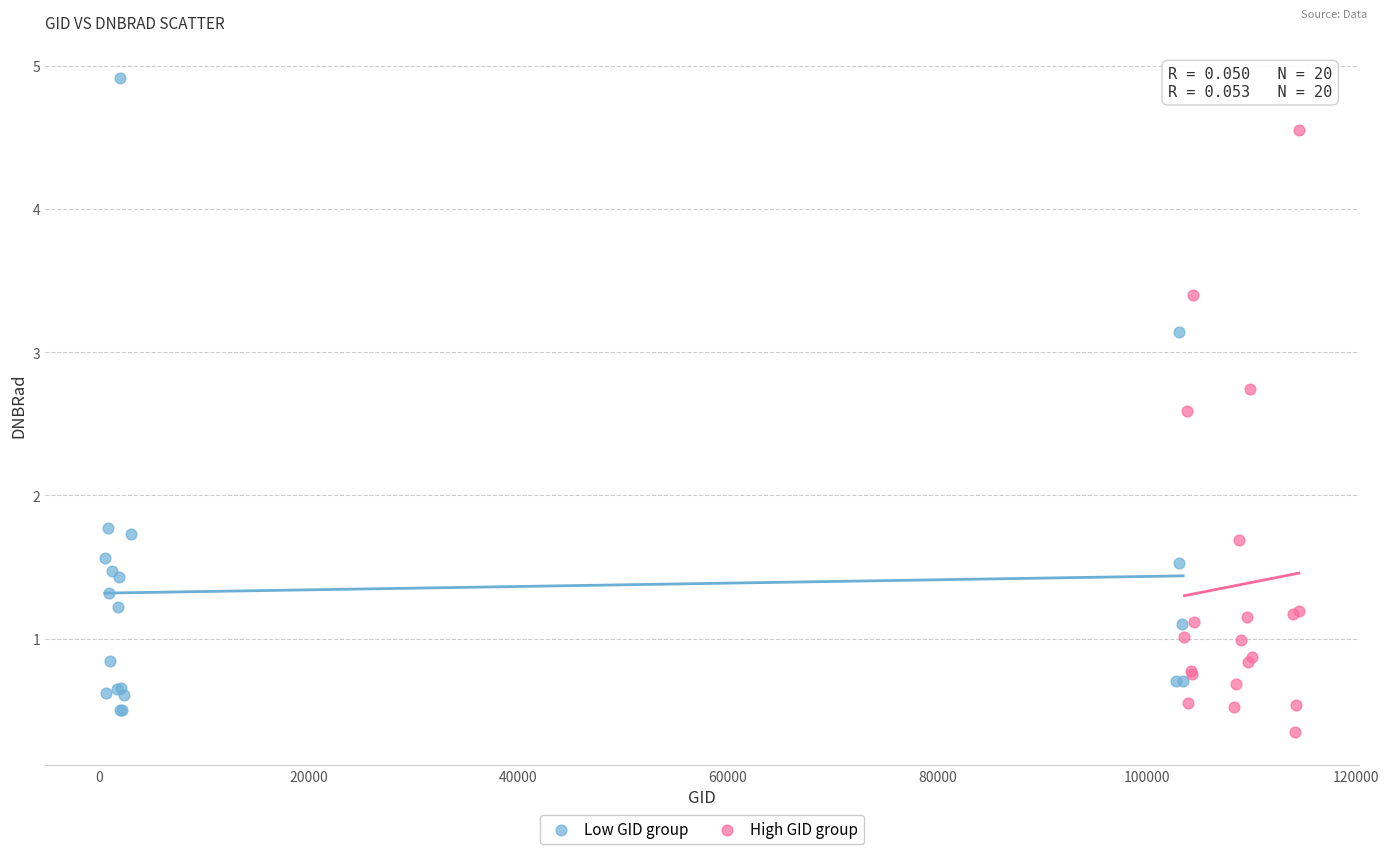

Which series reaches the maximum Y coordinate?

Low GID group